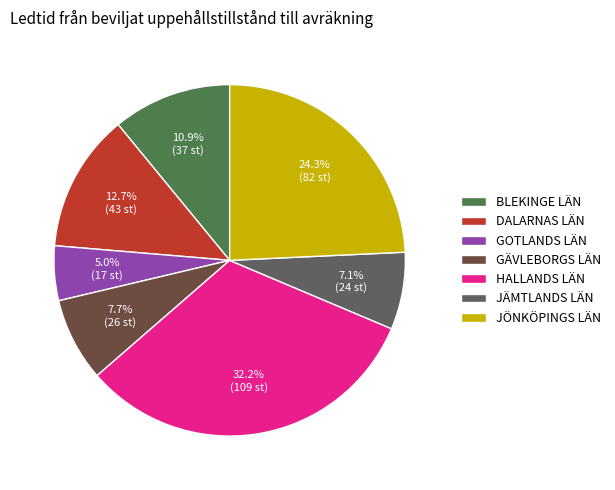

Combined, what portion of the pie is BLEKINGE LÄN and GOTLANDS LÄN?

16.0%